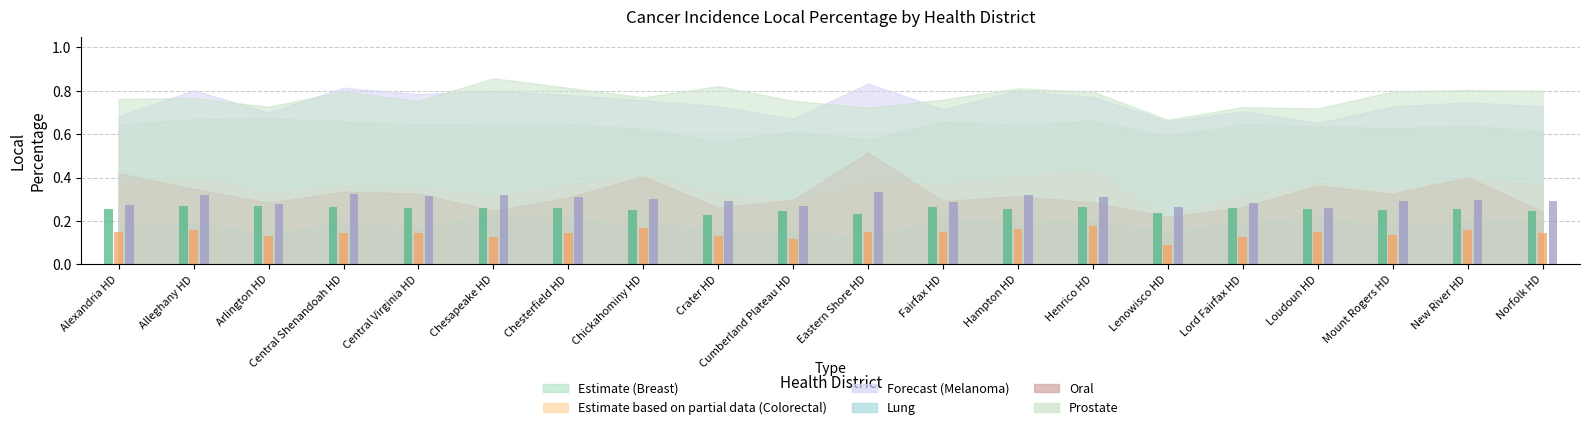

Count the Melanoma values in the range 0 to 1.

20